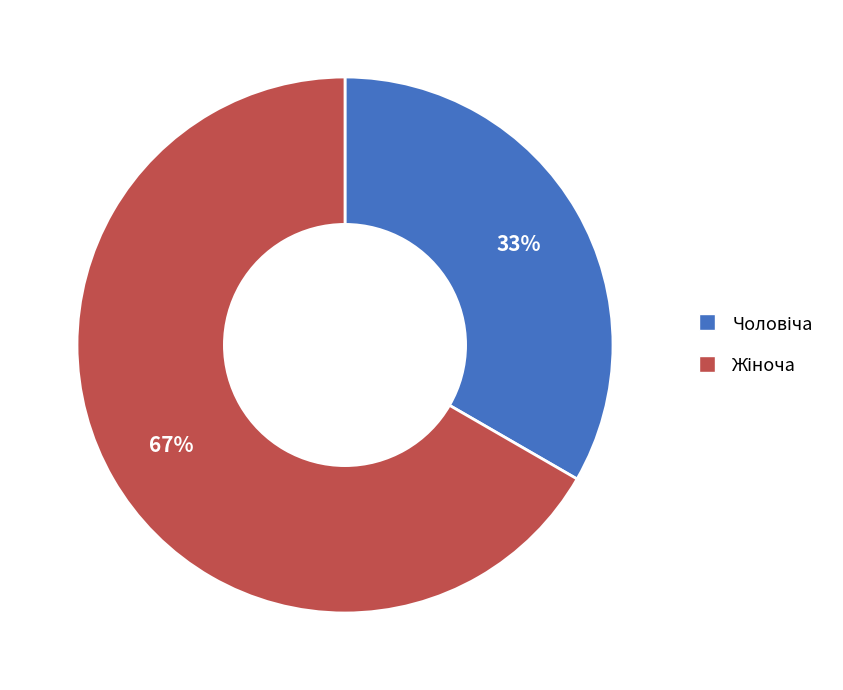

To the nearest percent, what is the average slice percentage?

50%